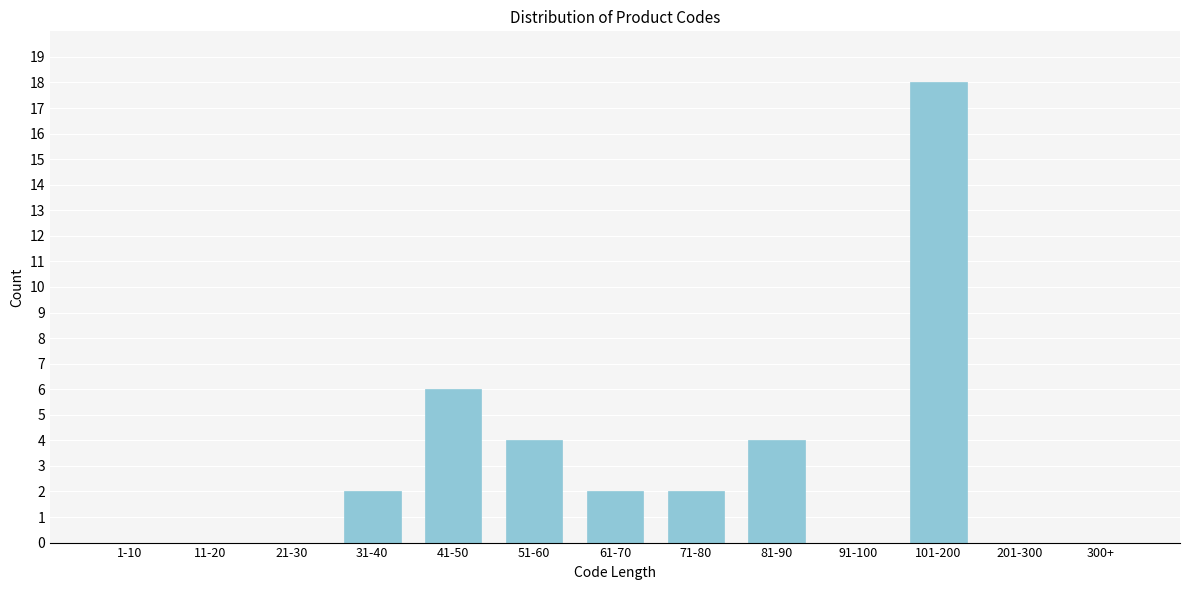

Reading left to right, extract all data points from this chart.

1-10=0	11-20=0	21-30=0	31-40=2	41-50=6	51-60=4	61-70=2	71-80=2	81-90=4	91-100=0	101-200=18	201-300=0	300+=0